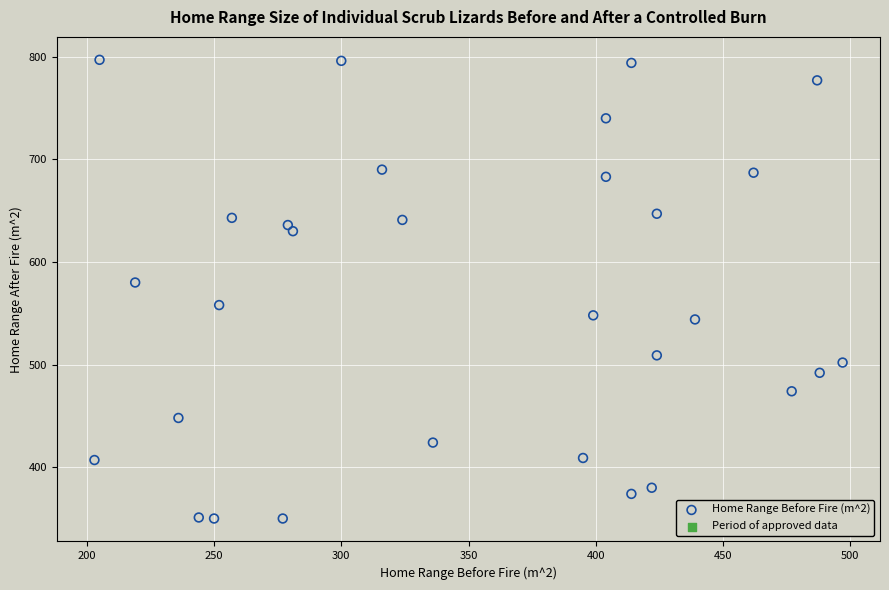

What Y value in the scatter plot is closest to 573?

580